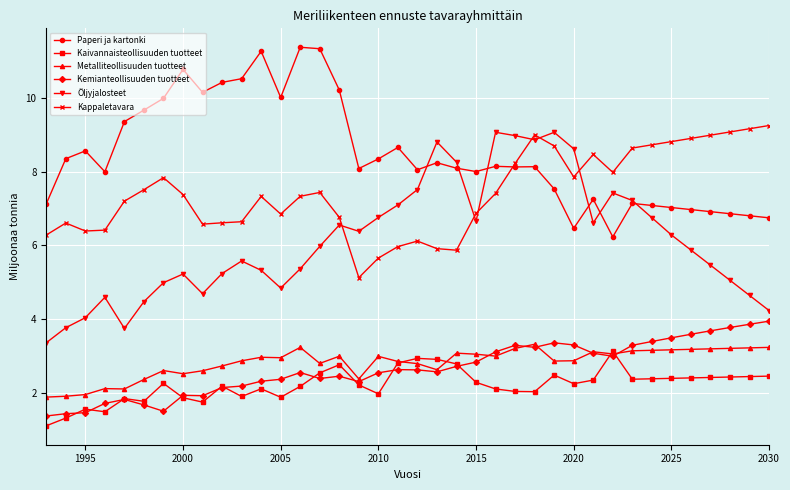

Count the number of categories in the chart.

38